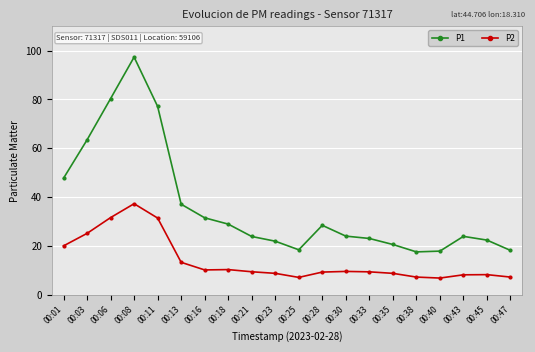

Which series changed the most between 00:01 and 00:33?

P1